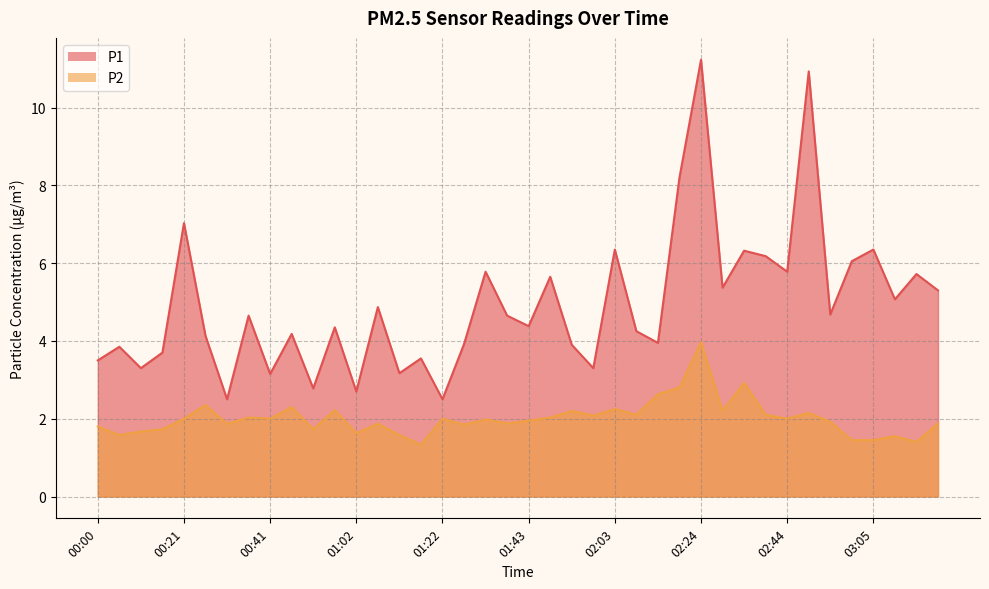

How many values in the P1 series exceed 4?

25